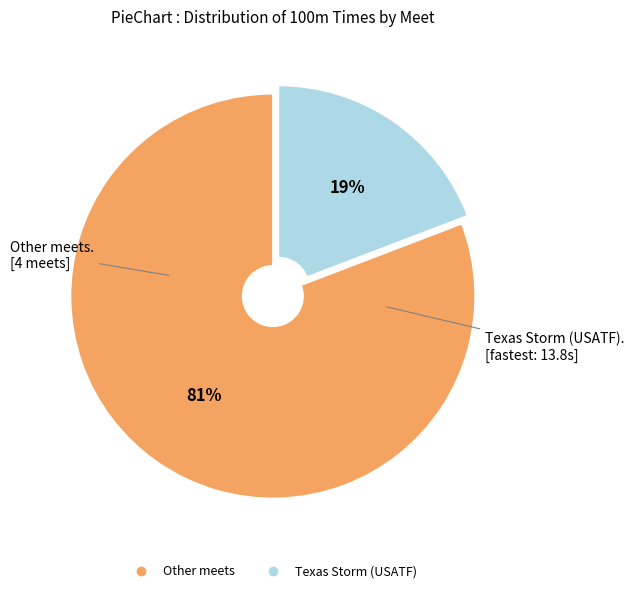

How many slices are in this pie chart?

2